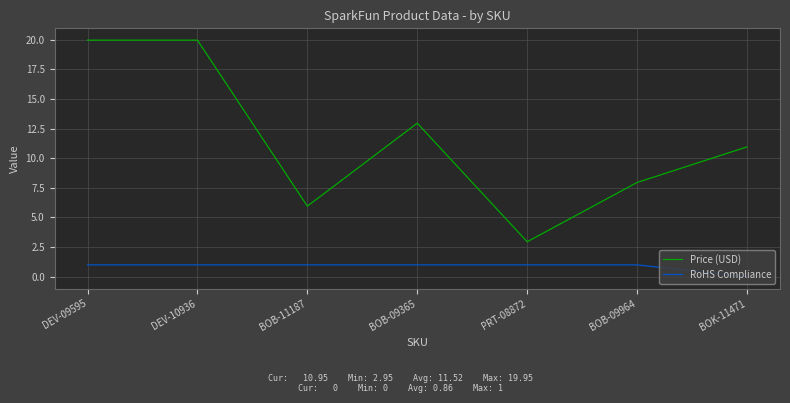

What is the sum of the Price (USD) values at BOB-09365 and BOB-09964?

20.9